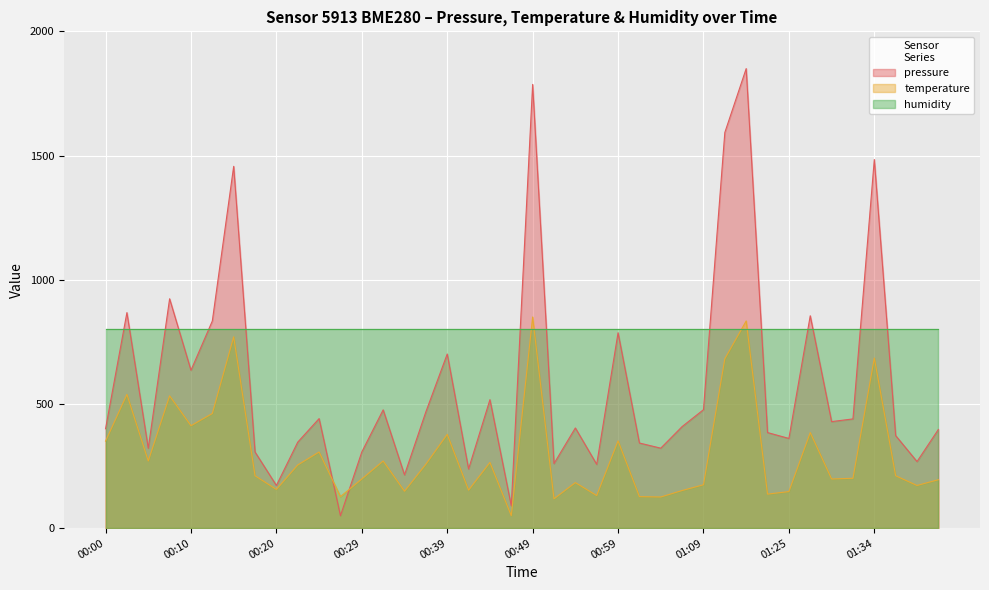

Is it true that pressure equals 128.9 at 00:52?

False